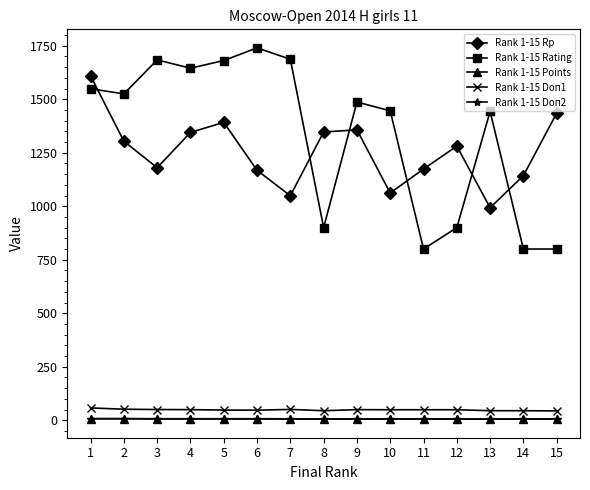

True or false: Rank 1-15 Rating and Rank 1-15 Points intersect in this chart.

False